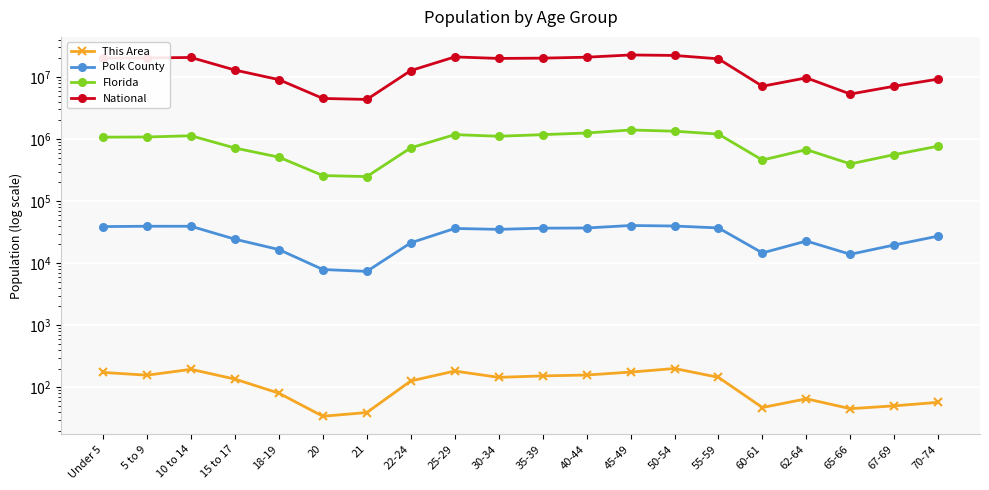

How many interior local peaks does the National series have?

4